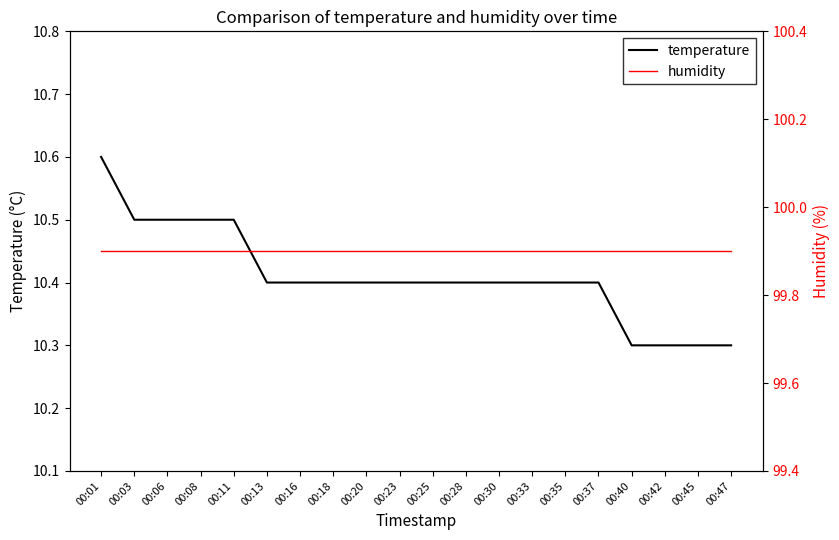

Which category has the lowest value across all series?

00:40